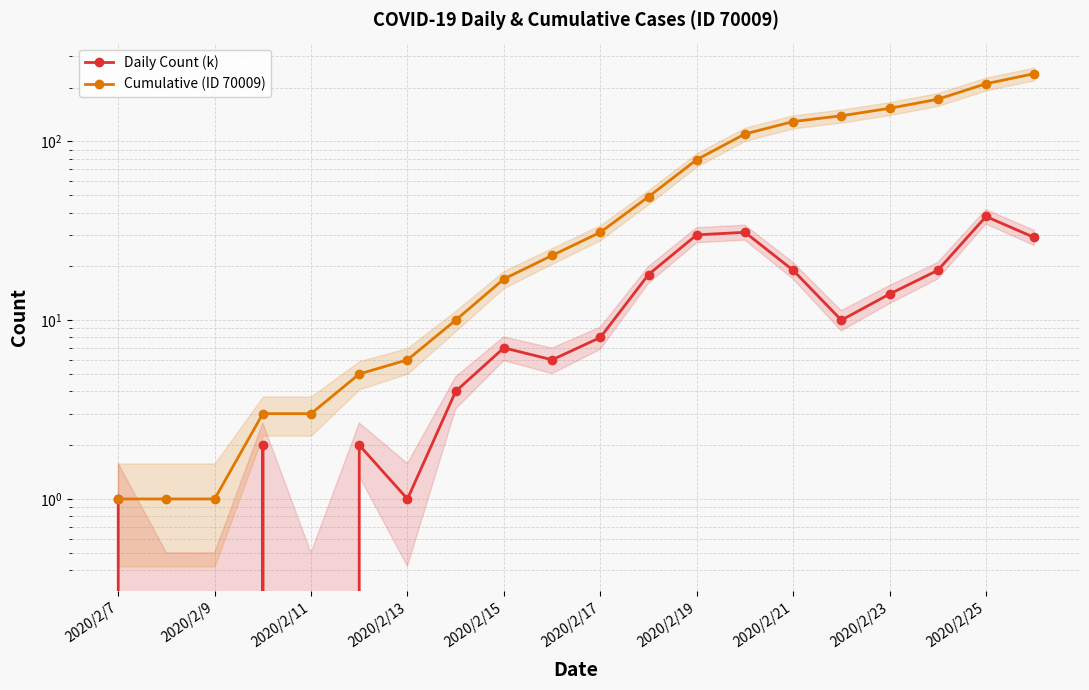

True or false: Cumulative (ID 70009) has more than 2 interior local peaks.

False